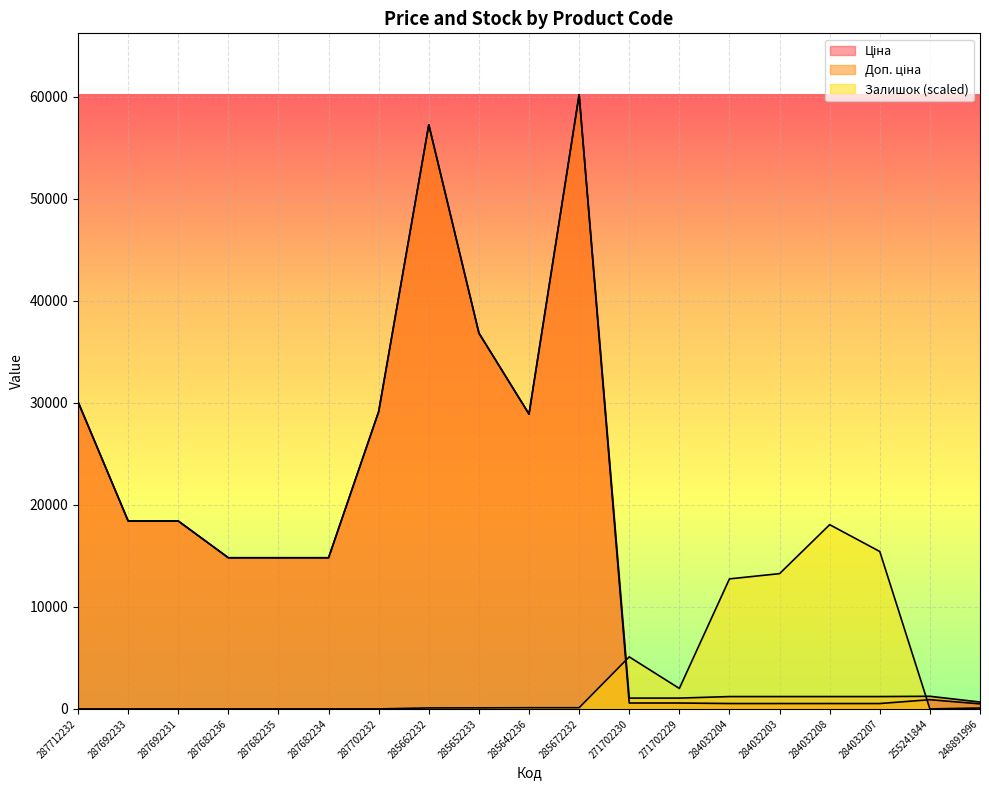

What is the total value across all series at 287682234?

29635.2